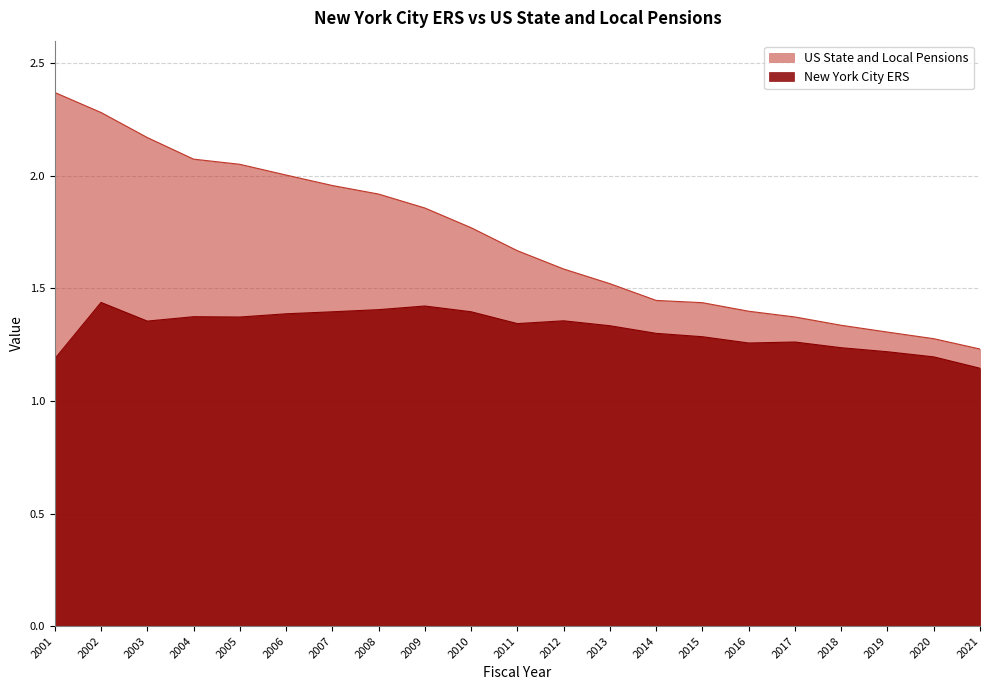

What is the minimum value shown in the chart?

1.1